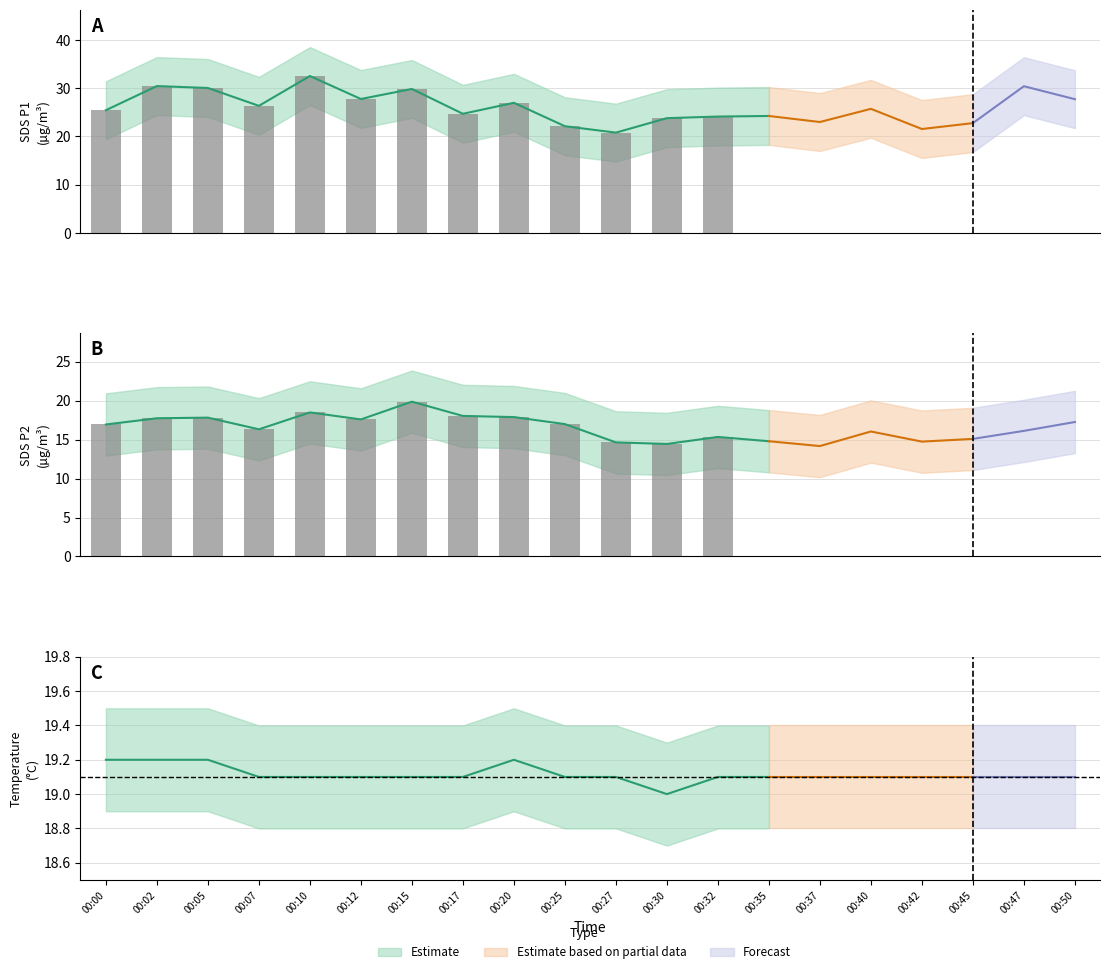

The value of SDS_P1 at 00:47 is 12.5. True or false?

False